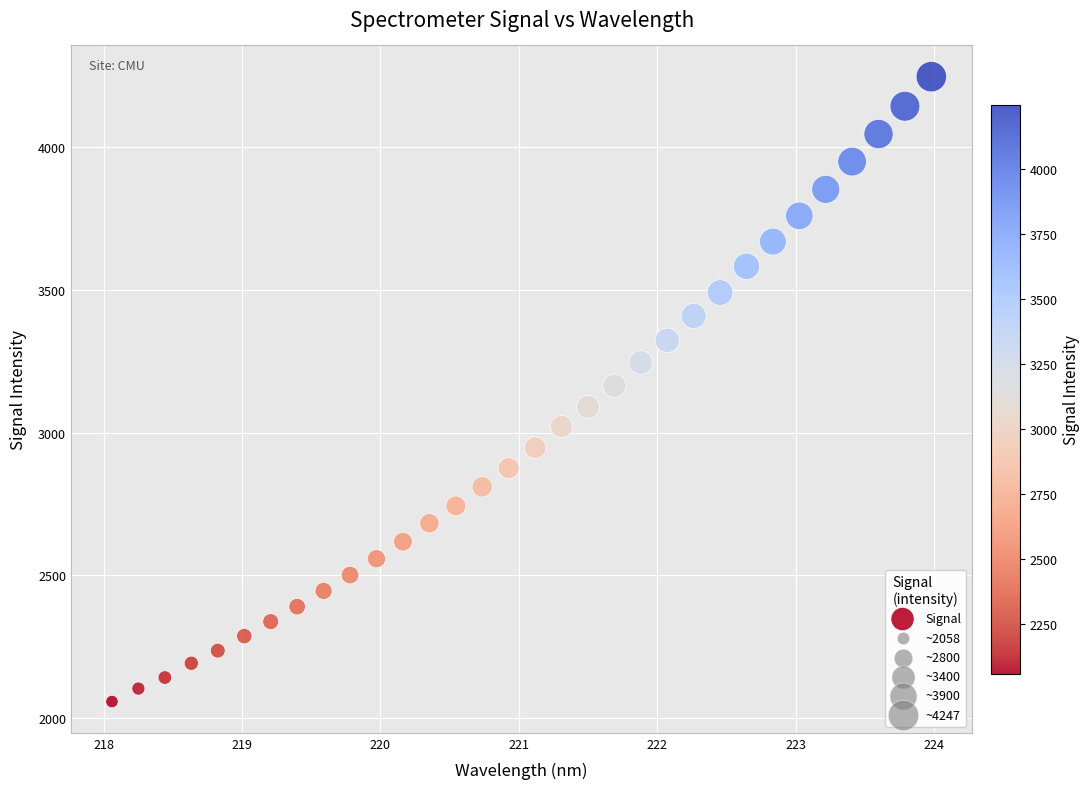

What is the range of Y values (max minus min)?

2189.0